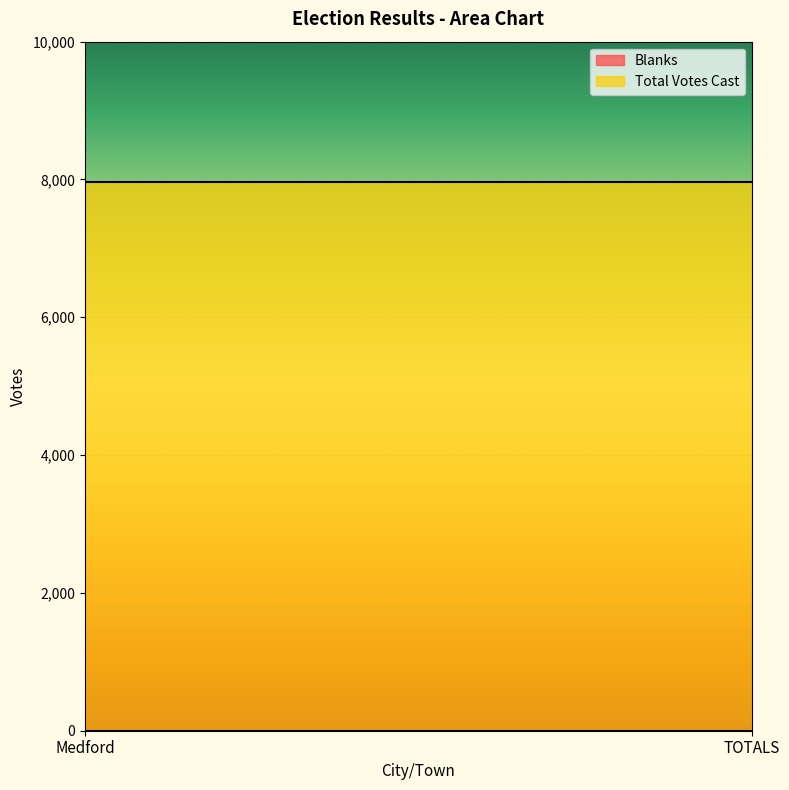

At how many categories does at least one series exceed 7882?

2